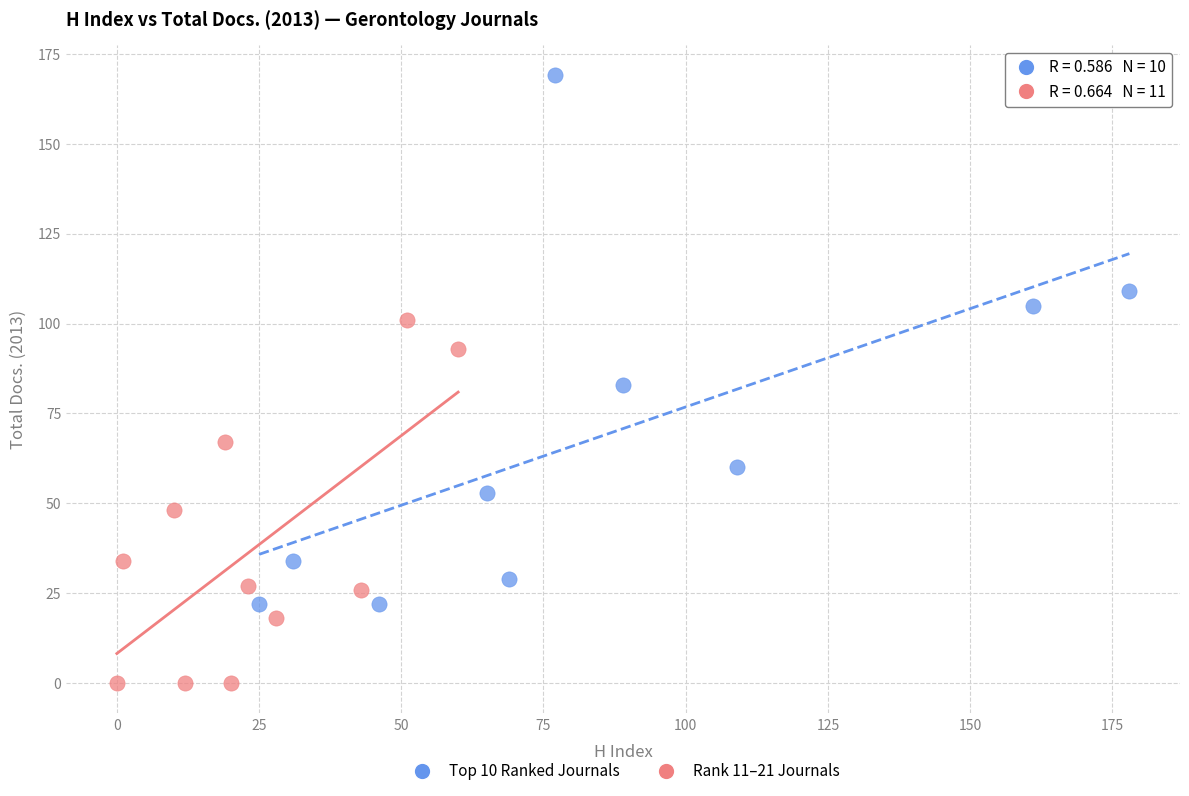

What are all the series names shown in the legend?

Top 10 Ranked Journals, Rank 11–21 Journals